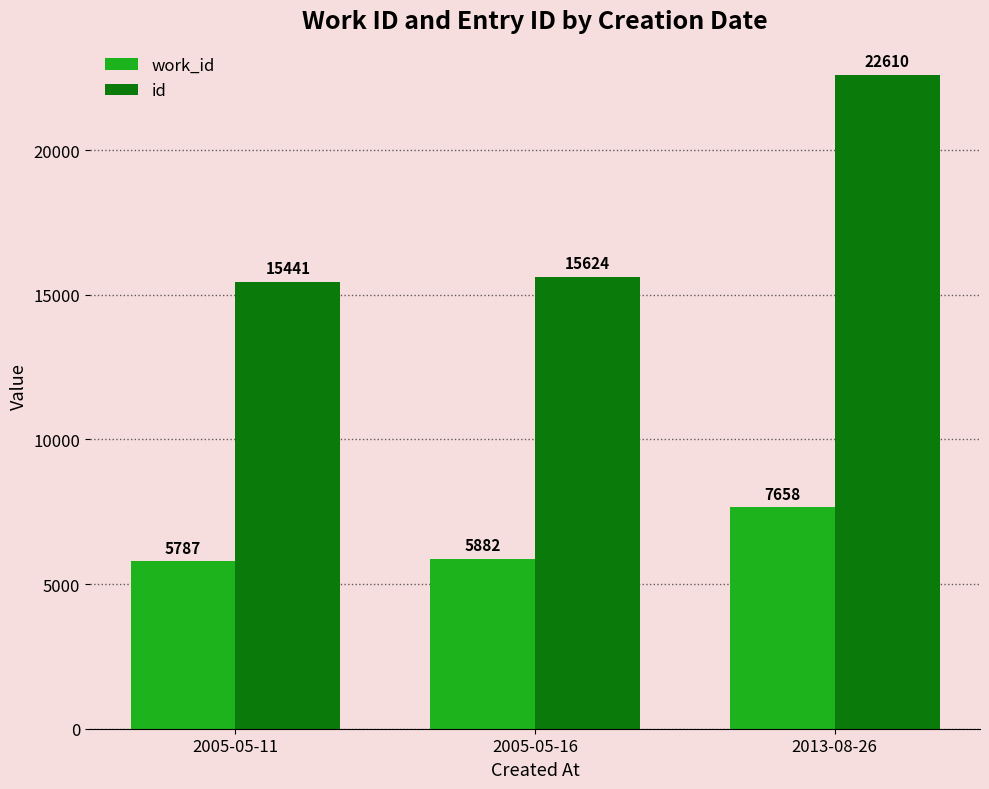

What is the greatest value displayed?

22610